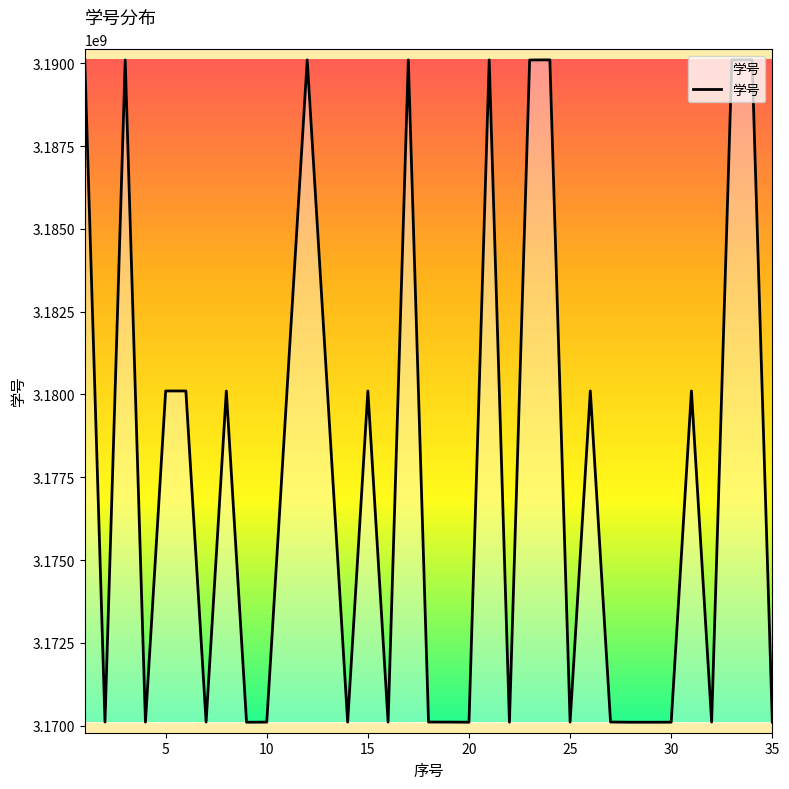

What is the difference between the maximum and minimum values?

20005444